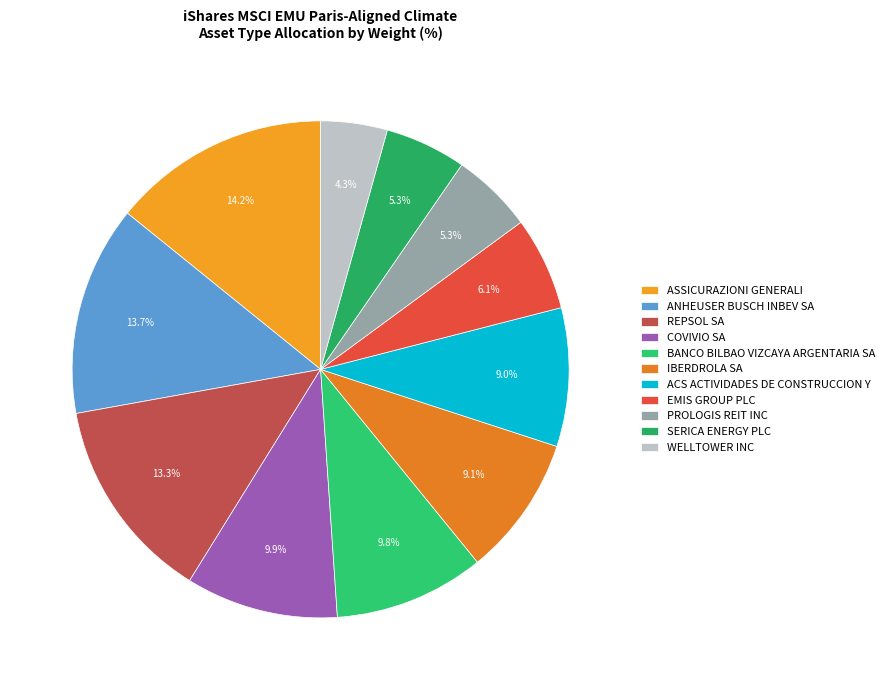

What percentage is the EMIS GROUP PLC slice, to the nearest percent?

6%